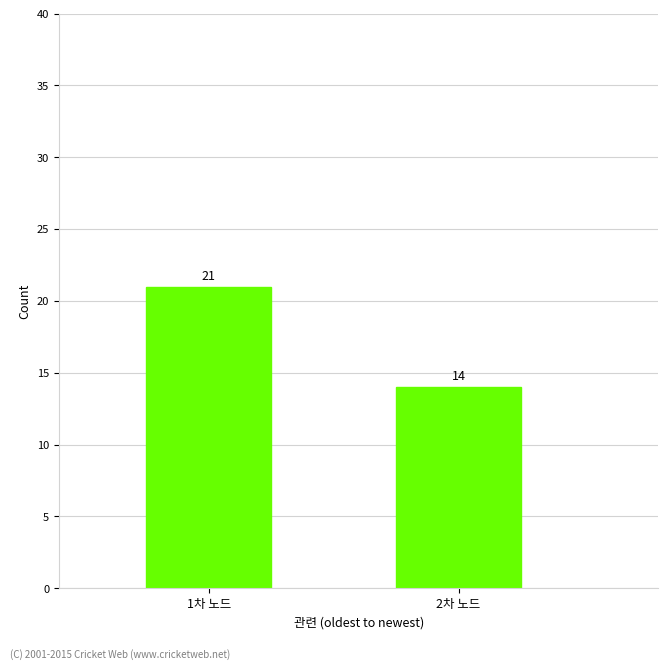

At which label is the value closest to 17?

2차 노드